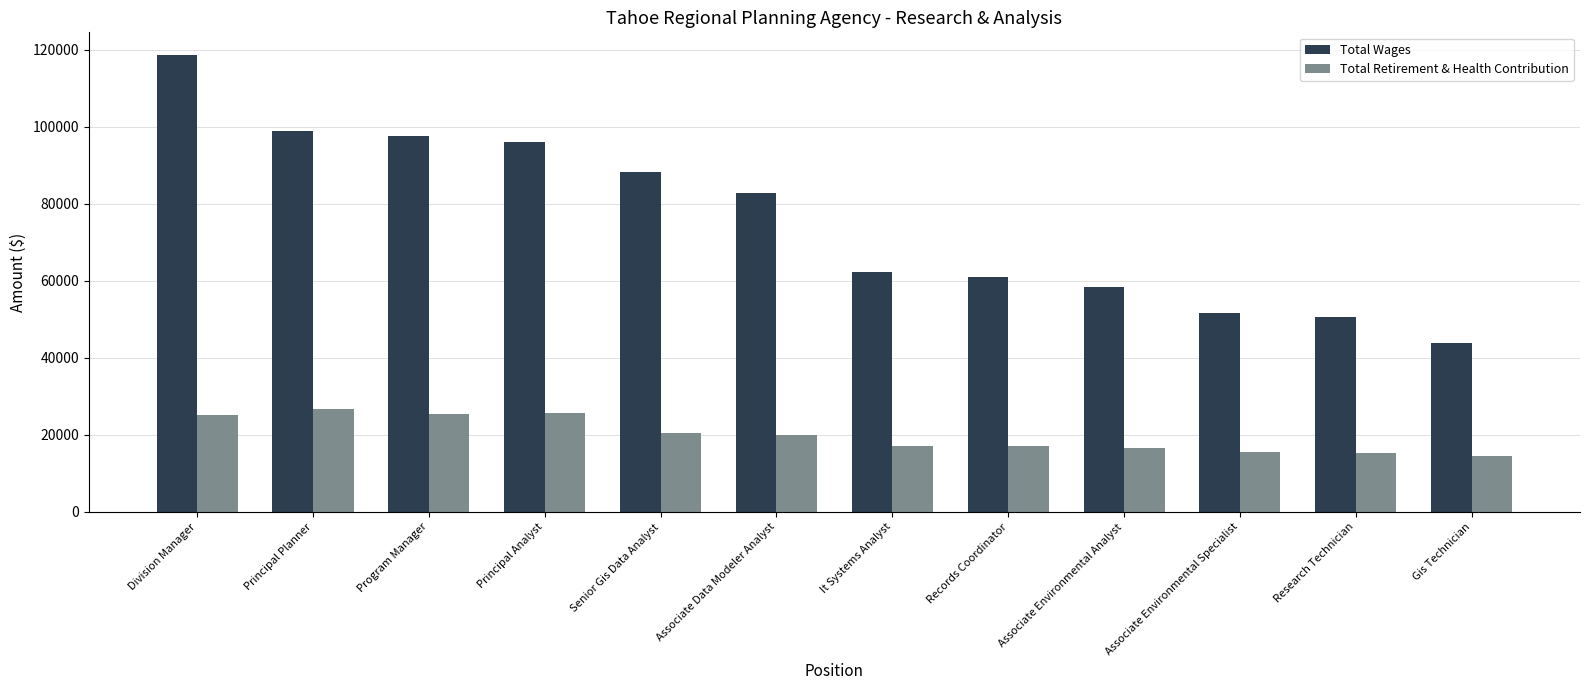

How many categories are shown in the chart?

12